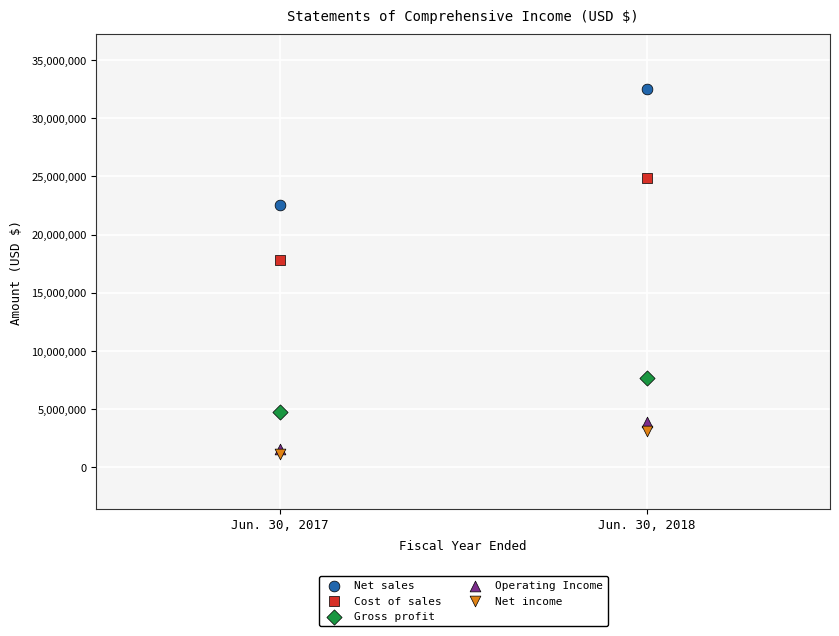

In the Cost of sales series, what Y value is closest to 21331037?

17806444